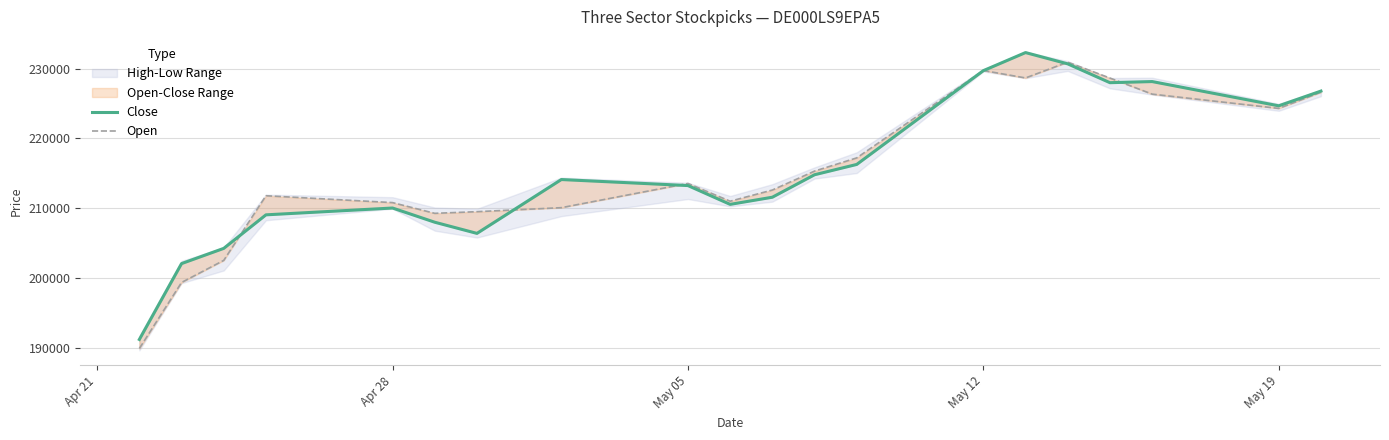

True or false: Close has more than 0 points higher than both neighbors.

True